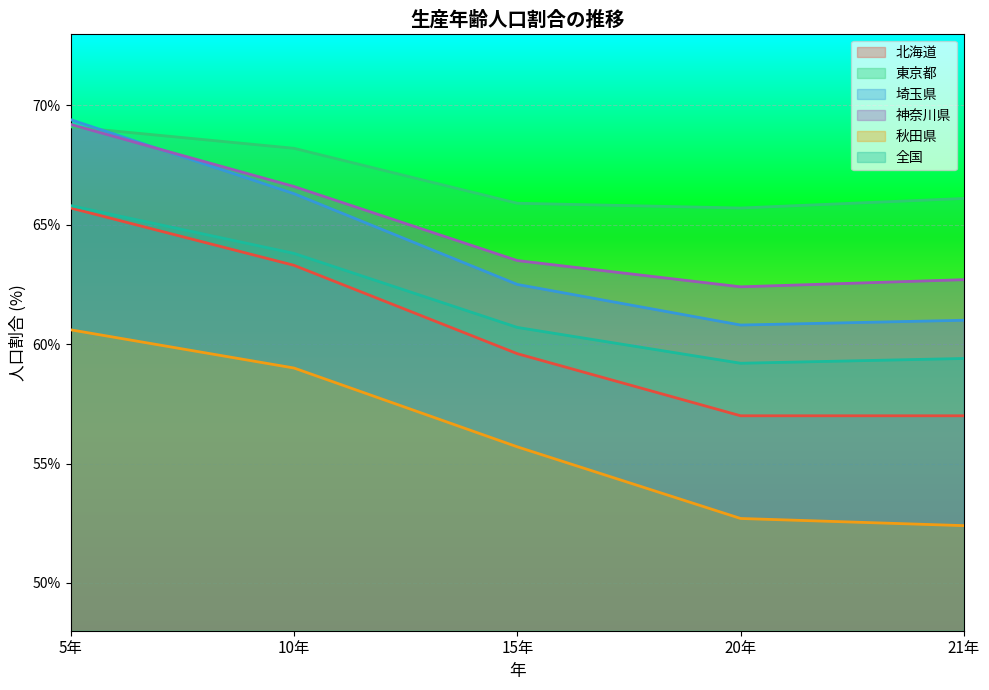

What is the label of the 5th point from the right?

5年